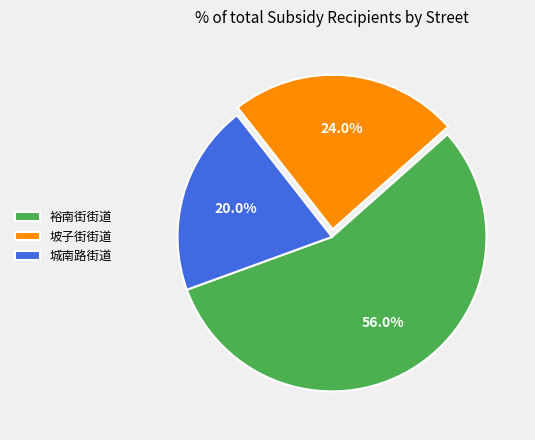

What percentage do 坡子街街道 and 城南路街道 together represent?

44.0%